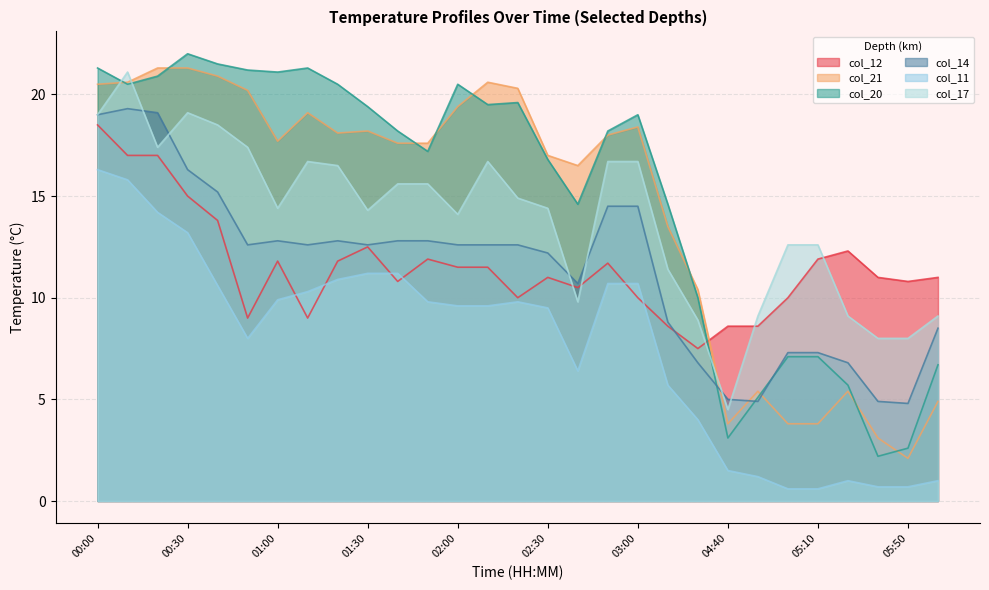

Which category has the highest value in the col_17 series?

00:10